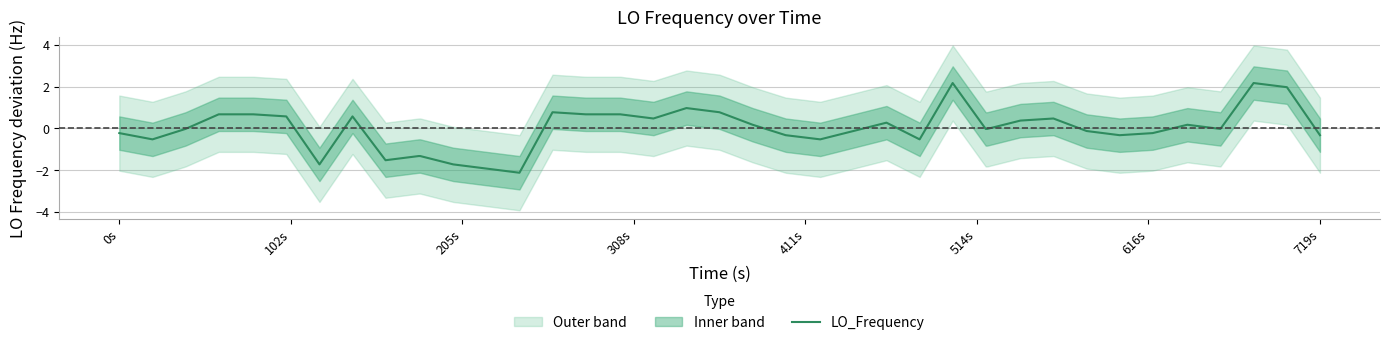

What is the maximum value for LO_Frequency?

2.2